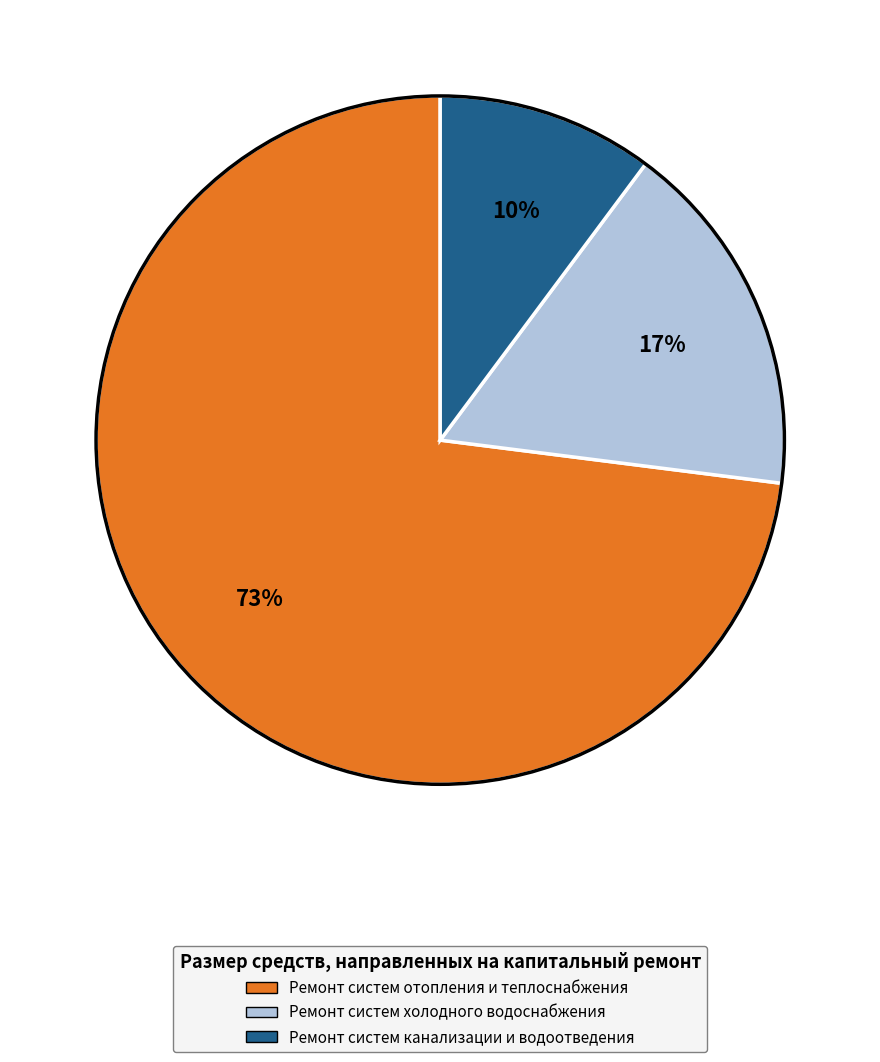

Which slice is the smallest?

Ремонт систем канализации и водоотведения